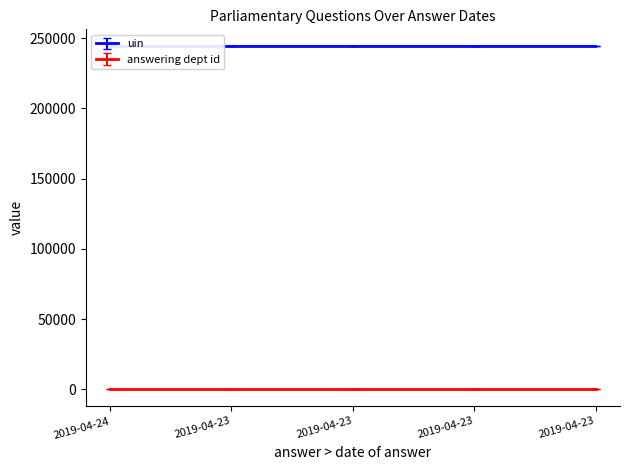

True or false: the data has more than 1 interior local peaks.

False